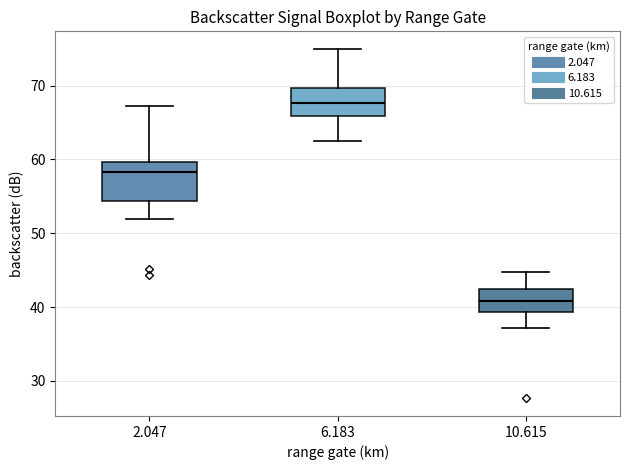

Where does the upper whisker of the box at x = 6.183 end on the y-axis? The values are not printed on the chart, so give them approximately, as read against the axis.

75